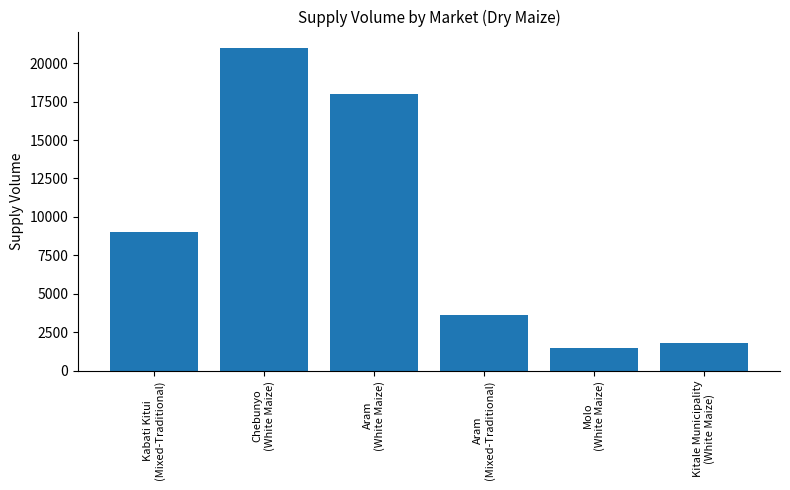

Reading left to right, extract all data points from this chart.

Kabati Kitui
(Mixed-Traditional)=9000	Chebunyo
(White Maize)=21000	Aram
(White Maize)=18000	Aram
(Mixed-Traditional)=3600	Molo
(White Maize)=1500	Kitale Municipality
(White Maize)=1800